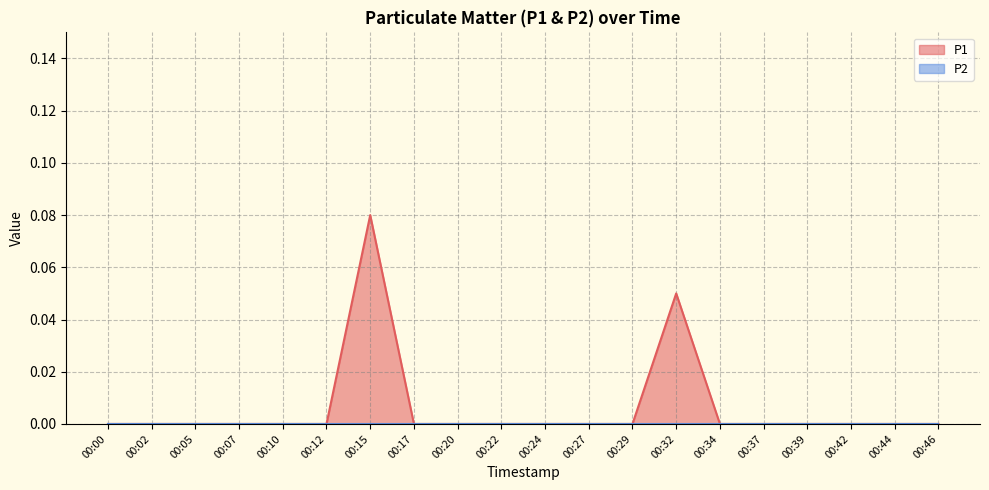

Reading right to left, transcribe all the data shown in this chart.

0.0	0.0	0.0	0.0	0.0	0.0	0.1	0.0	0.0	0.0	0.0	0.0	0.0	0.1	0.0	0.0	0.0	0.0	0.0	0.0